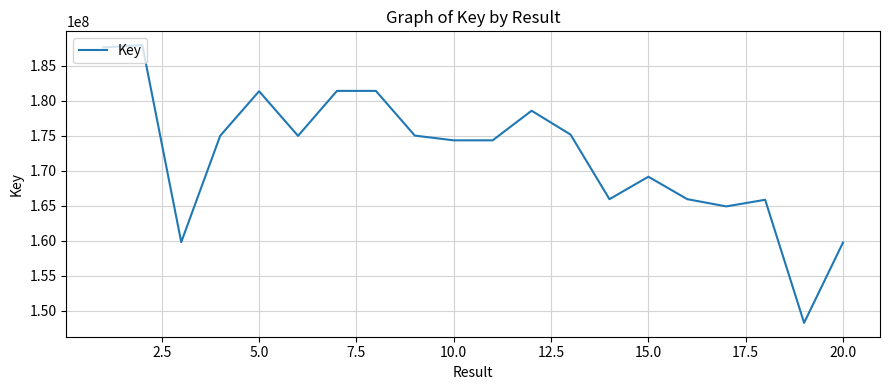

What is the greatest value displayed?

187940215